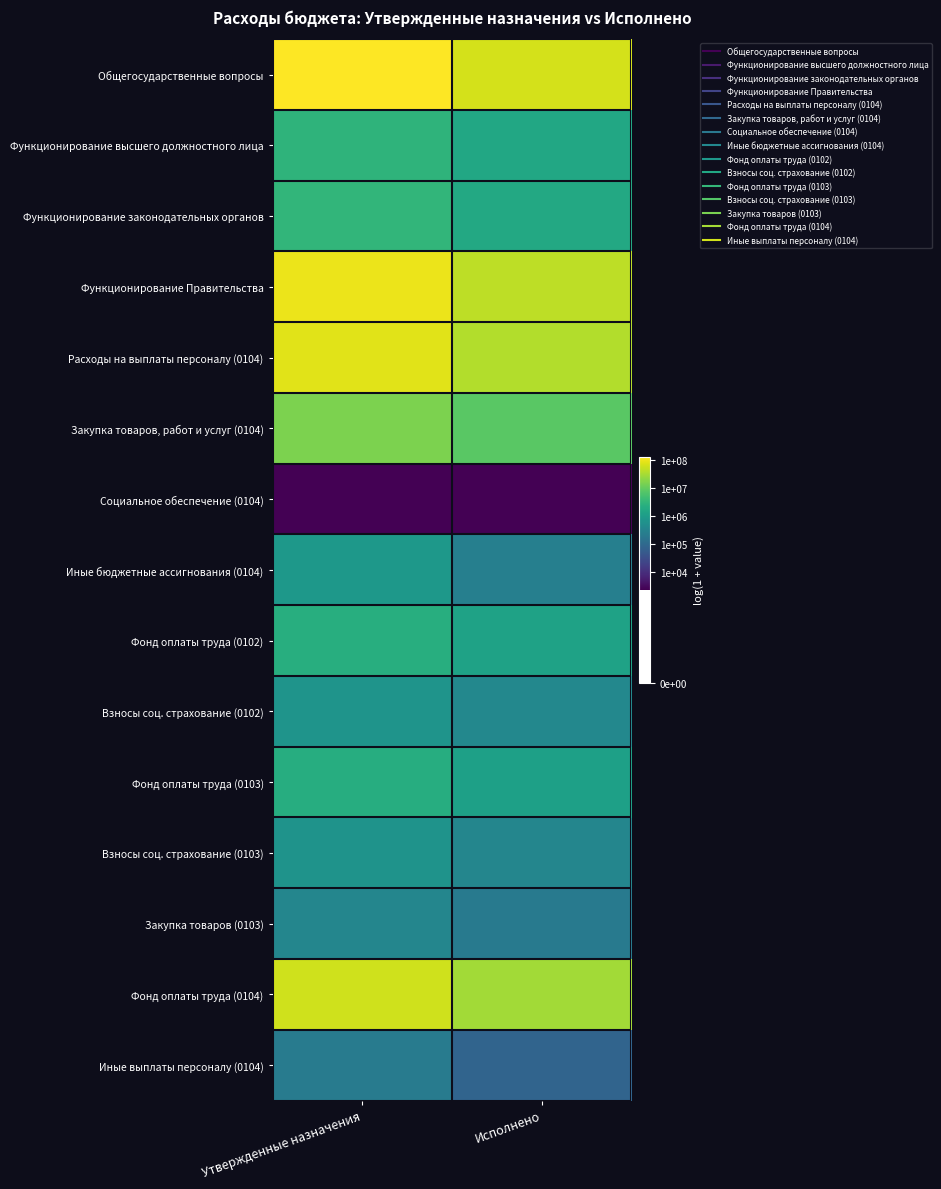

Which series has the largest total across all categories?

Общегосударственные вопросы